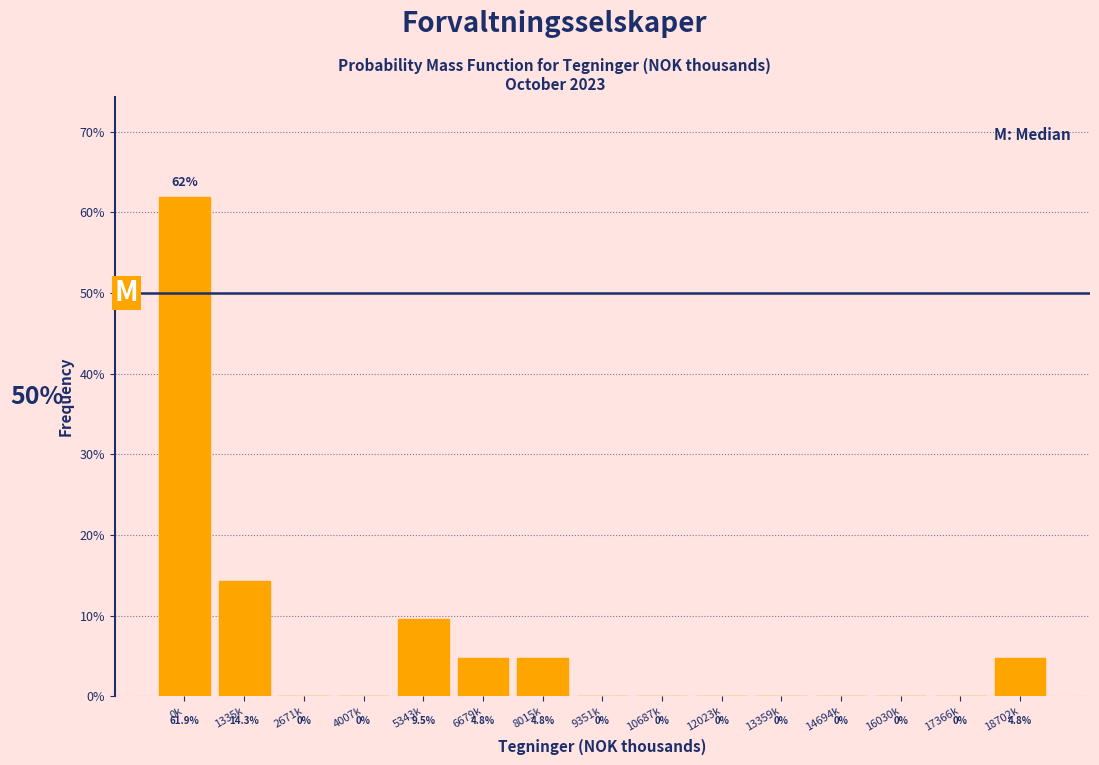

Reading left to right, transcribe all the data shown in this chart.

0k=61.9	1335k=14.3	2671k=0.0	4007k=0.0	5343k=9.5	6679k=4.8	8015k=4.8	9351k=0.0	10687k=0.0	12023k=0.0	13359k=0.0	14694k=0.0	16030k=0.0	17366k=0.0	18702k=4.8